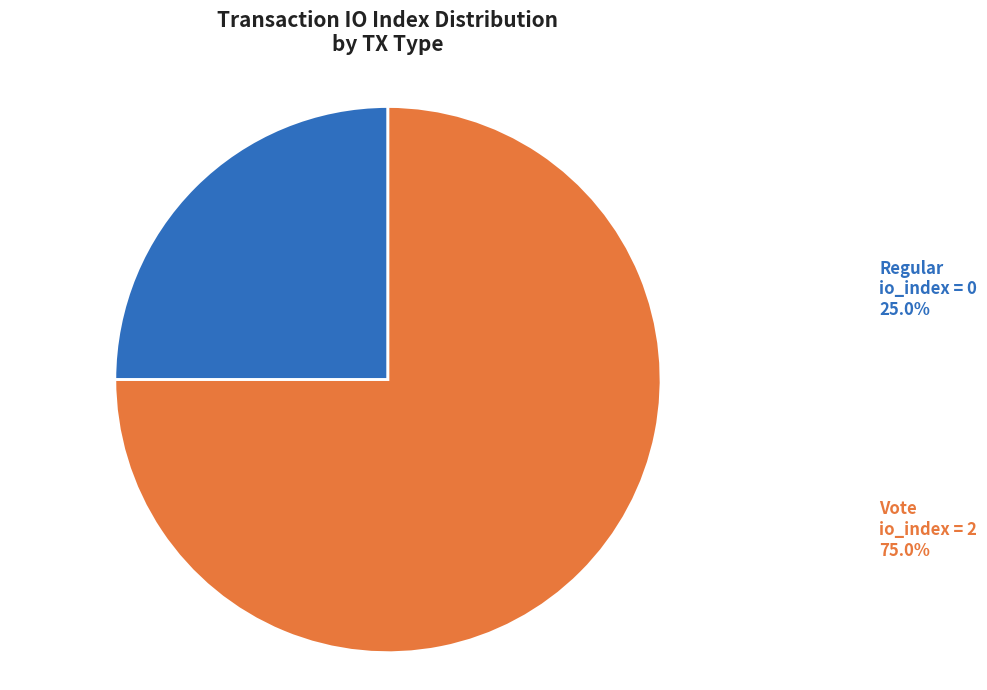

How many slices are in this pie chart?

2